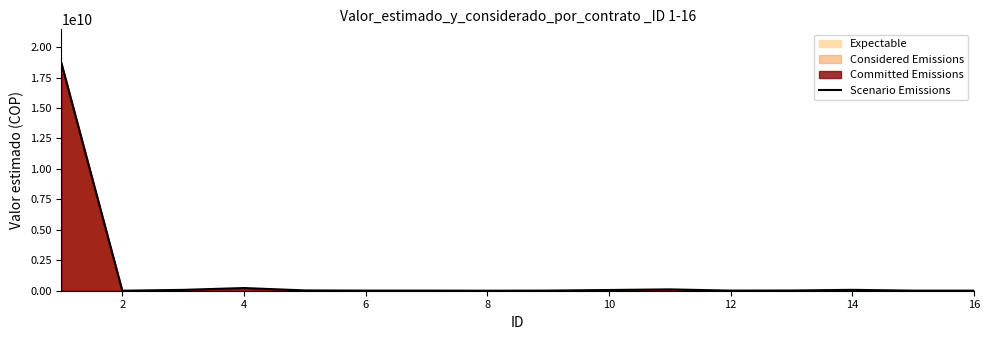

Which has a higher value, 8 or 10?

8